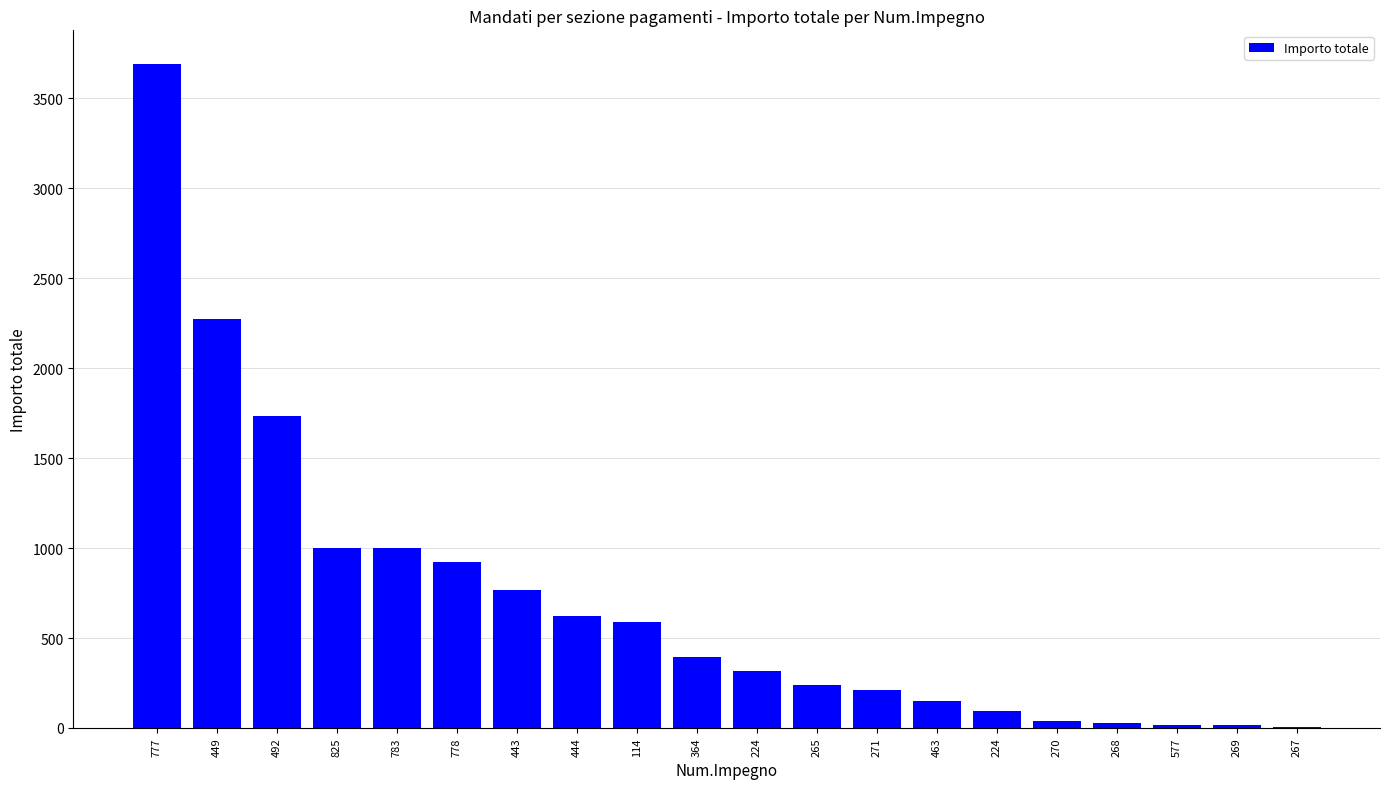

How many data points does each series have?

20